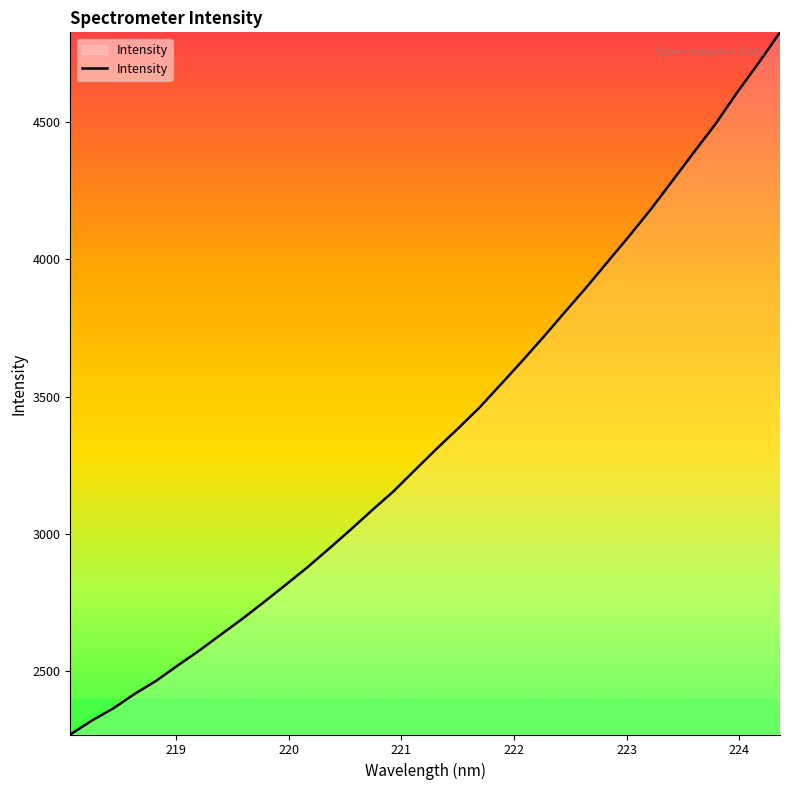

Does the chart display data point markers on the line(s)?

No